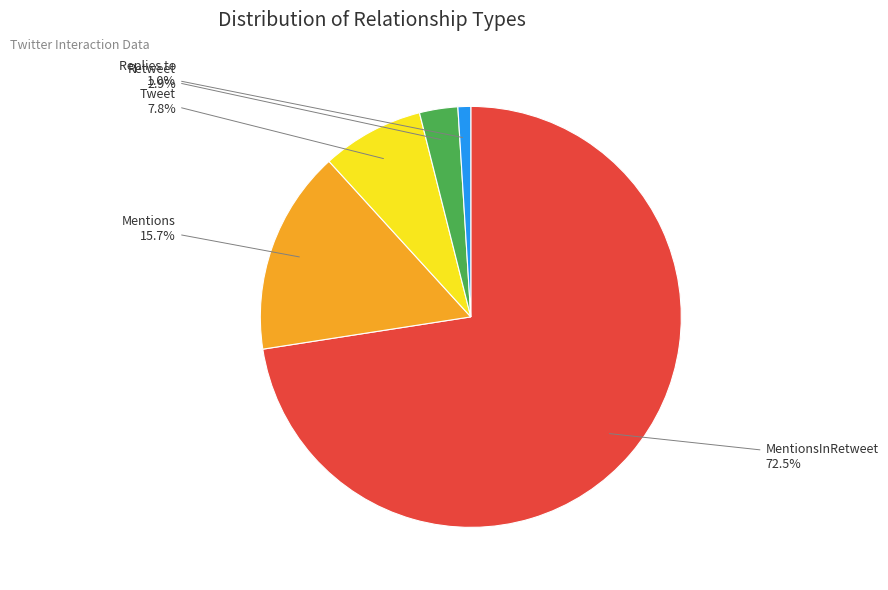

Which category accounts for the majority?

MentionsInRetweet